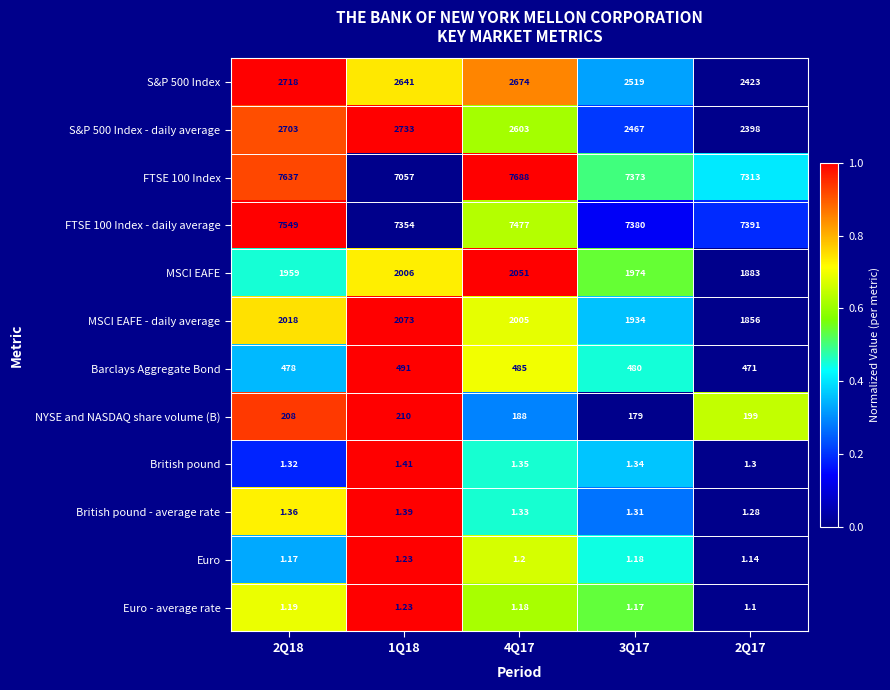

How many data points does each series have?

5